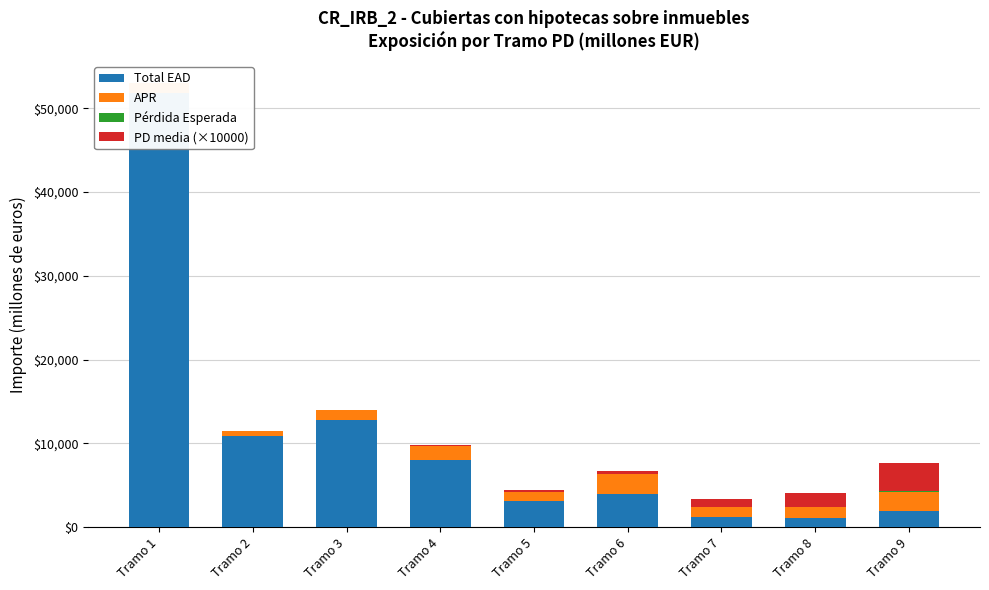

What is the highest value of the PD media (×10000) series?

3248.5